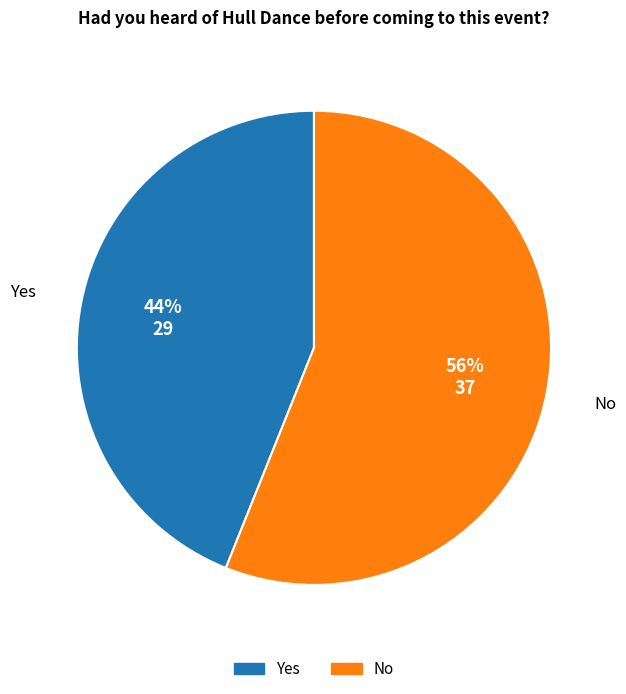

The Yes slice represents 44% of the pie. True or false?

True